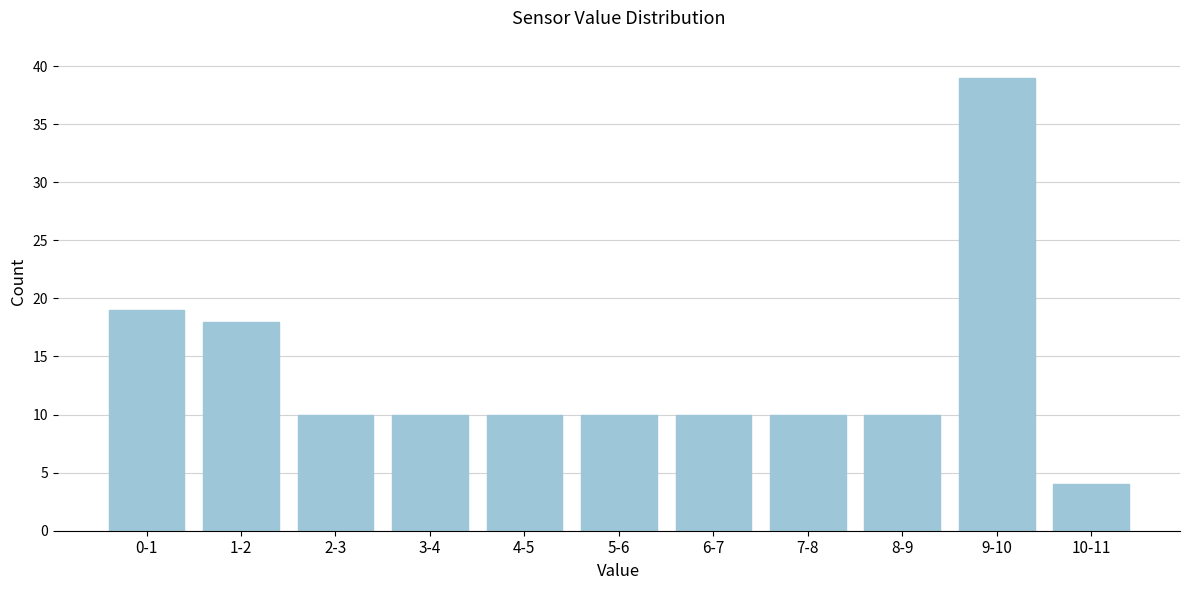

Reading left to right, what are all the values shown in this chart?

19	18	10	10	10	10	10	10	10	39	4